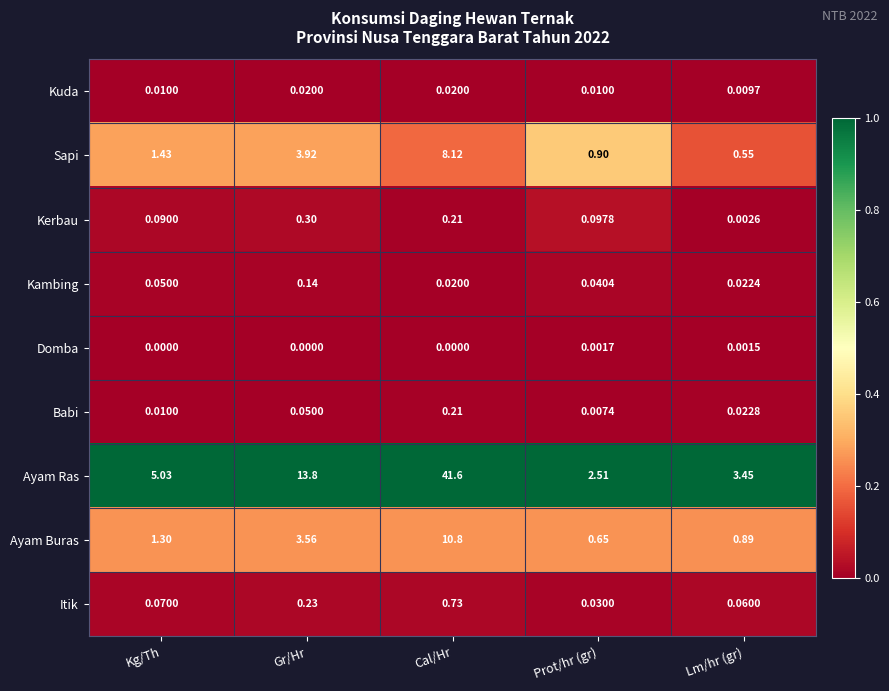

How many categories are shown in the chart?

5